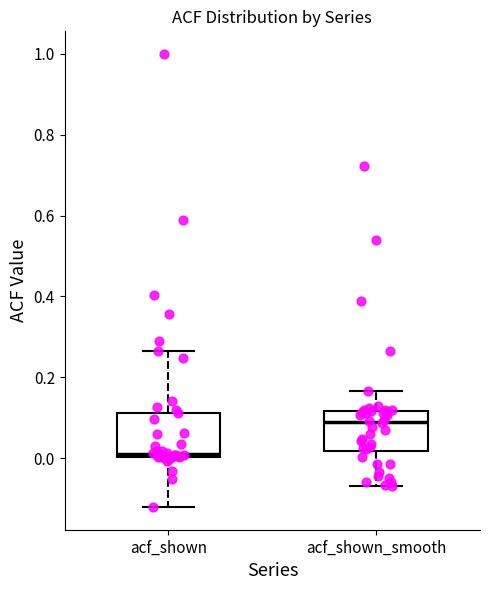

Reading left to right, read every box against the y-axis: the position of its median line, the range the box covers, and the ends of its whiskers. The values are not printed on the chart, so give them approximately, as read against the axis.

acf_shown: median 0.02, box 0.00 to 0.12, whiskers -0.12 to 0.26
acf_shown_smooth: median 0.10, box 0.02 to 0.12, whiskers -0.06 to 0.16